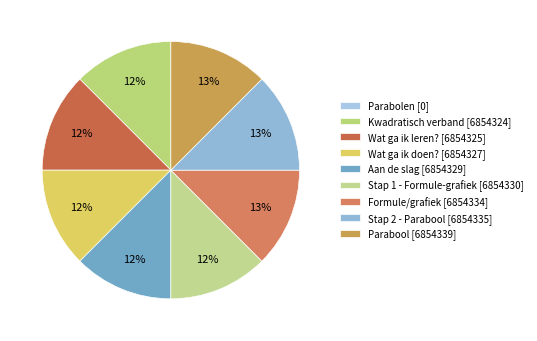

Which has a higher value, Stap 1 - Formule-grafiek or Parabolen?

Stap 1 - Formule-grafiek